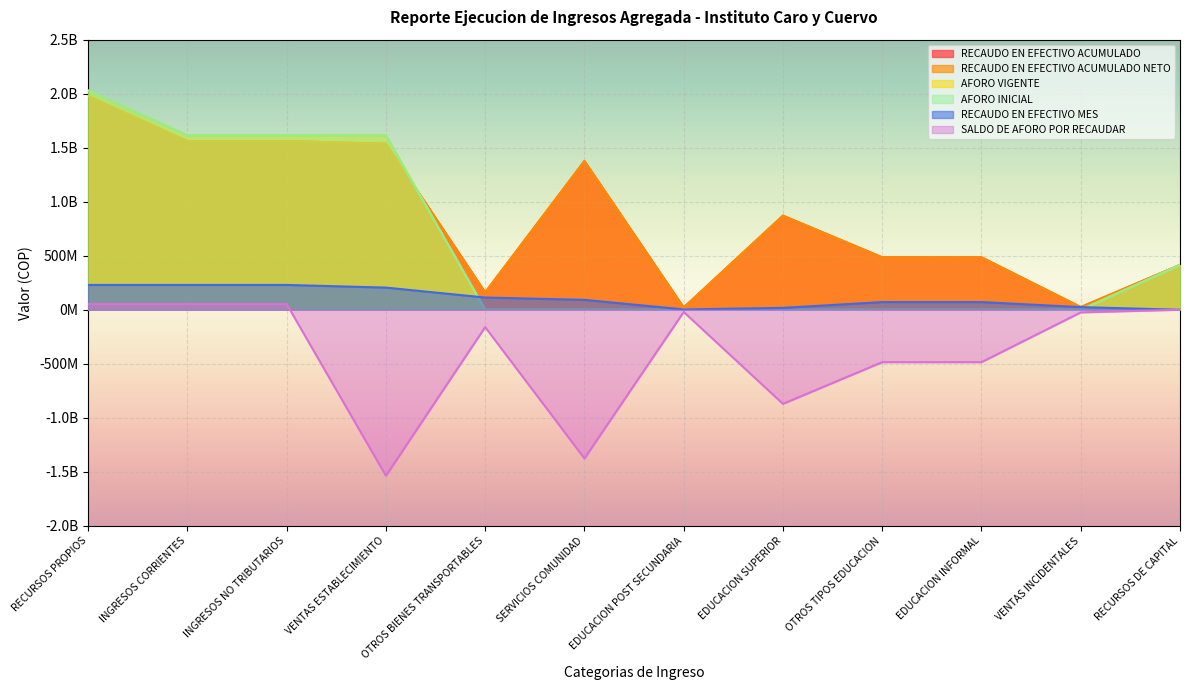

Which category has the lowest value in the SALDO DE AFORO POR RECAUDAR series?

VENTAS ESTABLECIMIENTO